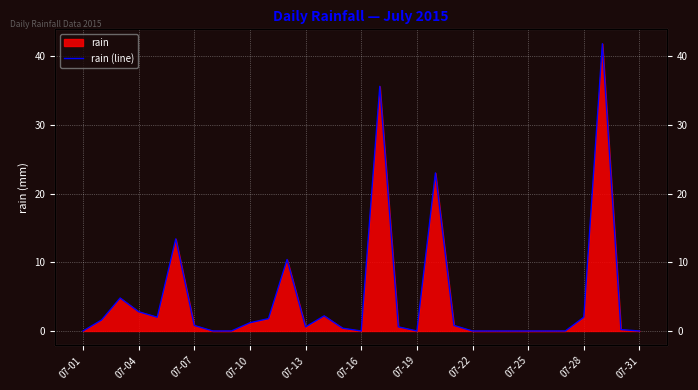

What position from the right is 07-19?

13